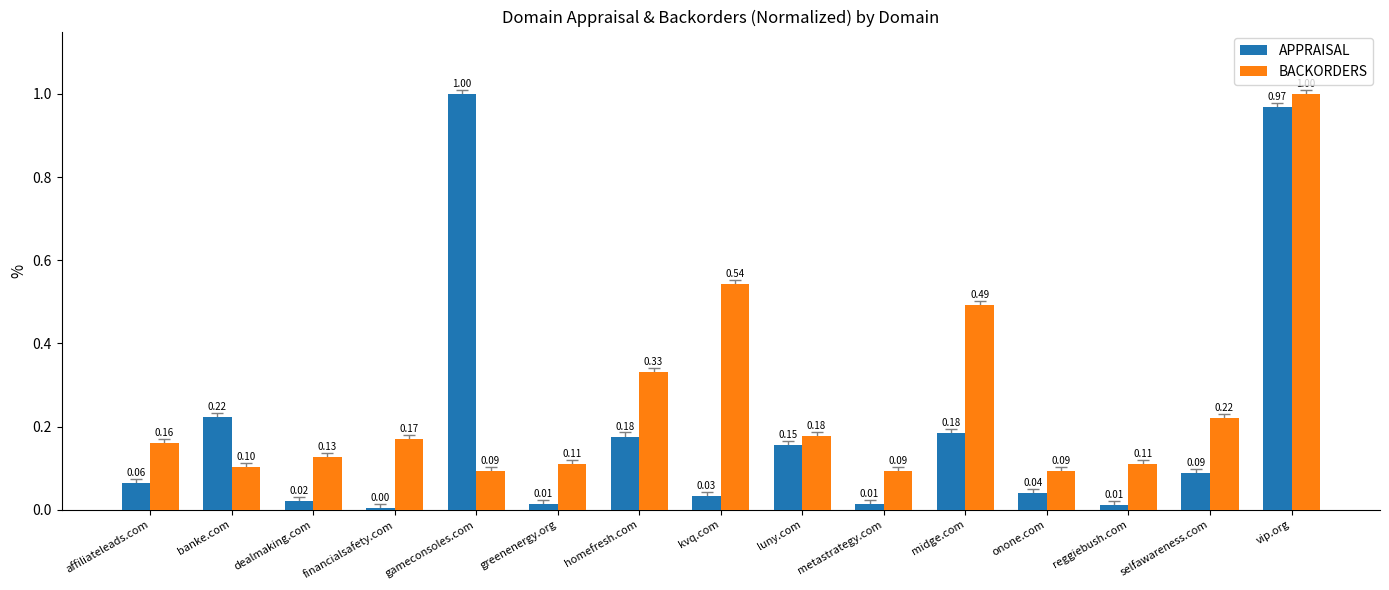

What are all the series names shown in the legend?

APPRAISAL, BACKORDERS